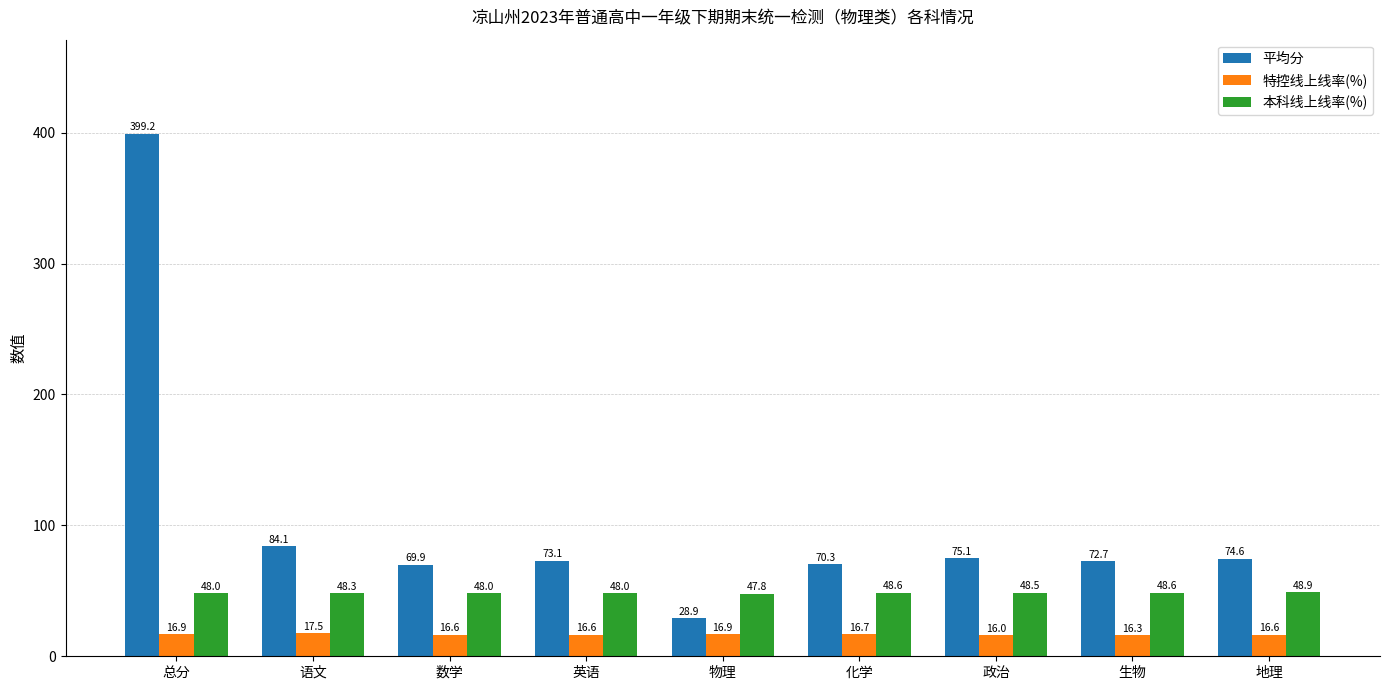

Reading left to right, list all the values displayed in this chart.

平均分: 总分=399.2	语文=84.1	数学=69.9	英语=73.1	物理=28.9	化学=70.3	政治=75.1	生物=72.7	地理=74.6
特控线上线率(%): 总分=16.9	语文=17.5	数学=16.6	英语=16.6	物理=16.9	化学=16.7	政治=16.0	生物=16.3	地理=16.6
本科线上线率(%): 总分=48.0	语文=48.3	数学=48.0	英语=48.0	物理=47.8	化学=48.6	政治=48.5	生物=48.6	地理=48.9